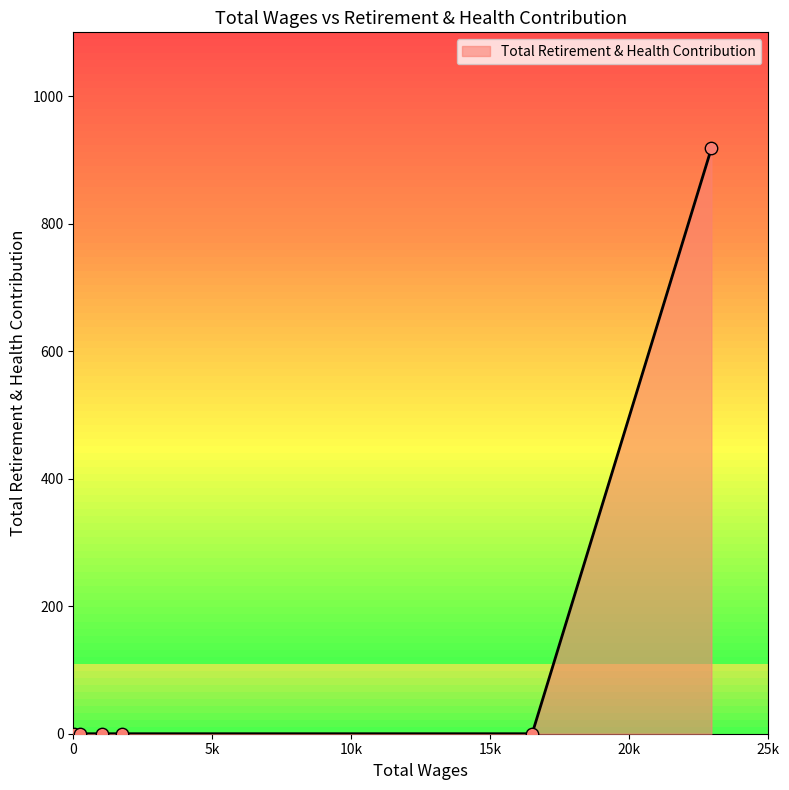

True or false: the data has more than 2 interior local peaks.

False